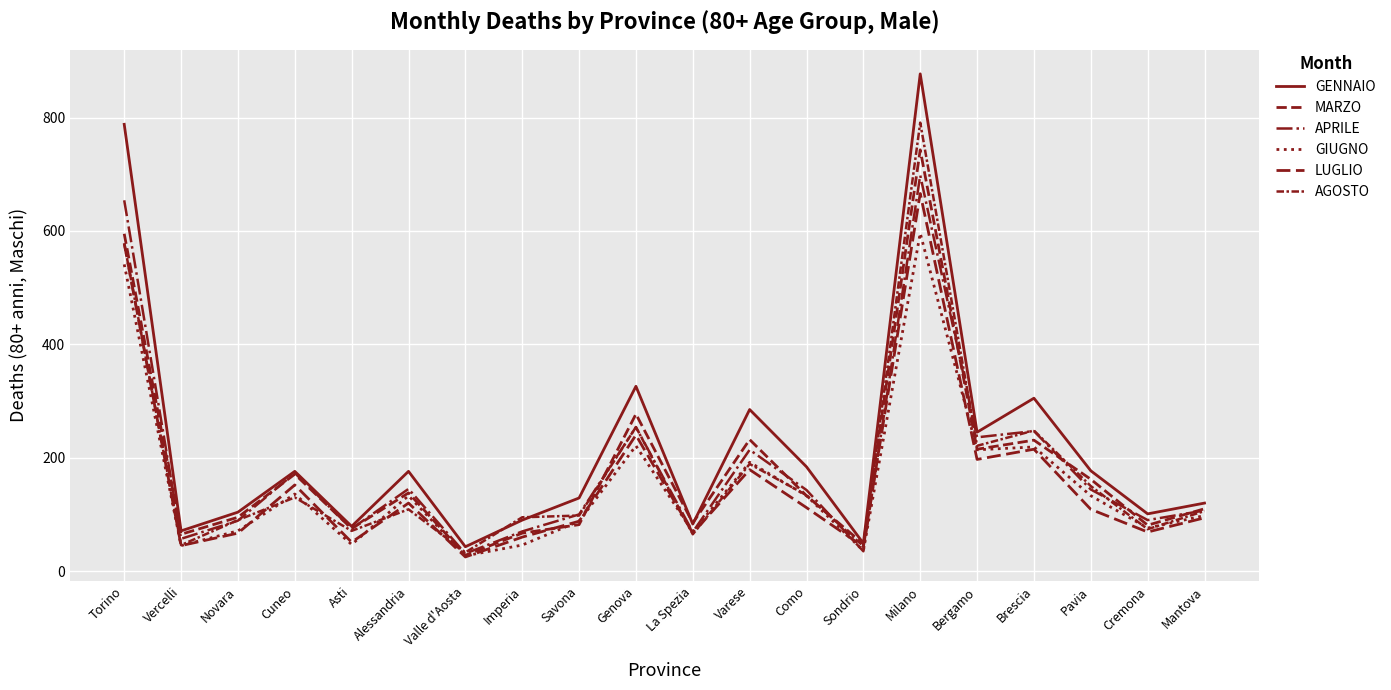

Does the chart have visible grid lines?

Yes